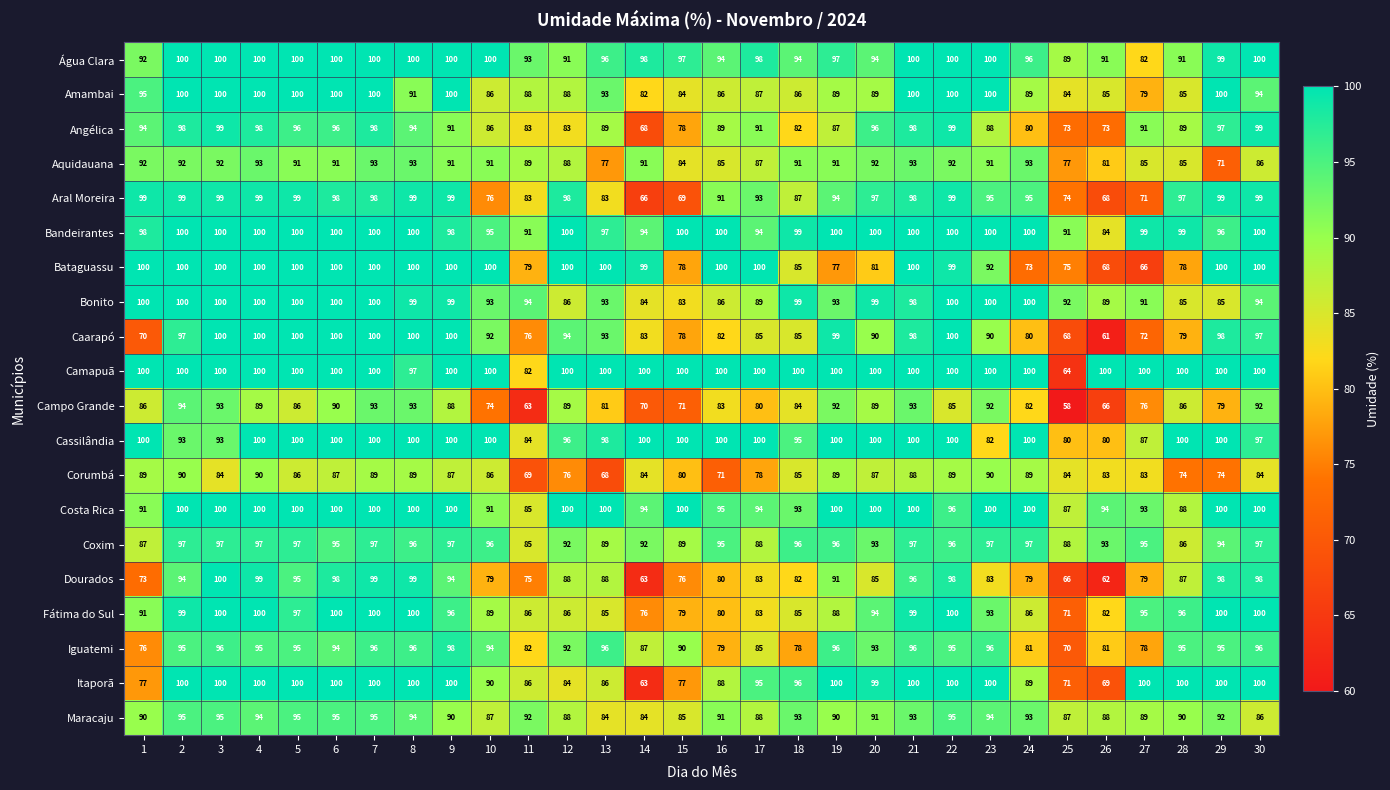

At which category is the sum across all series the highest?

7